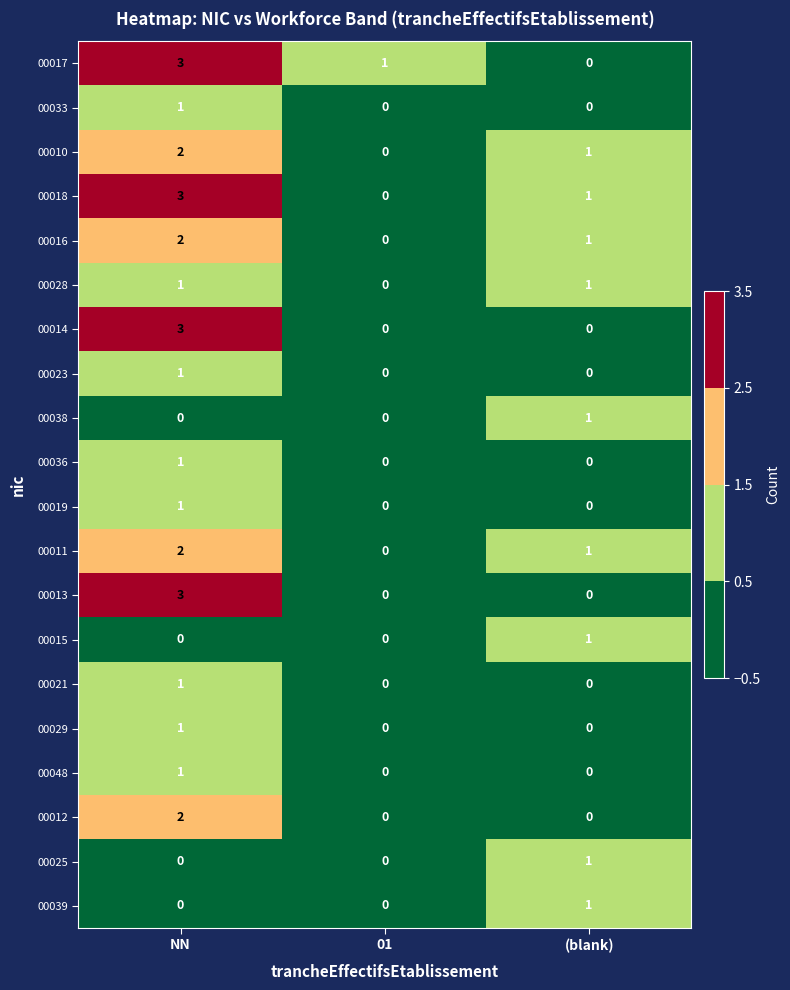

How many 00025 values are between 0 and 1?

3